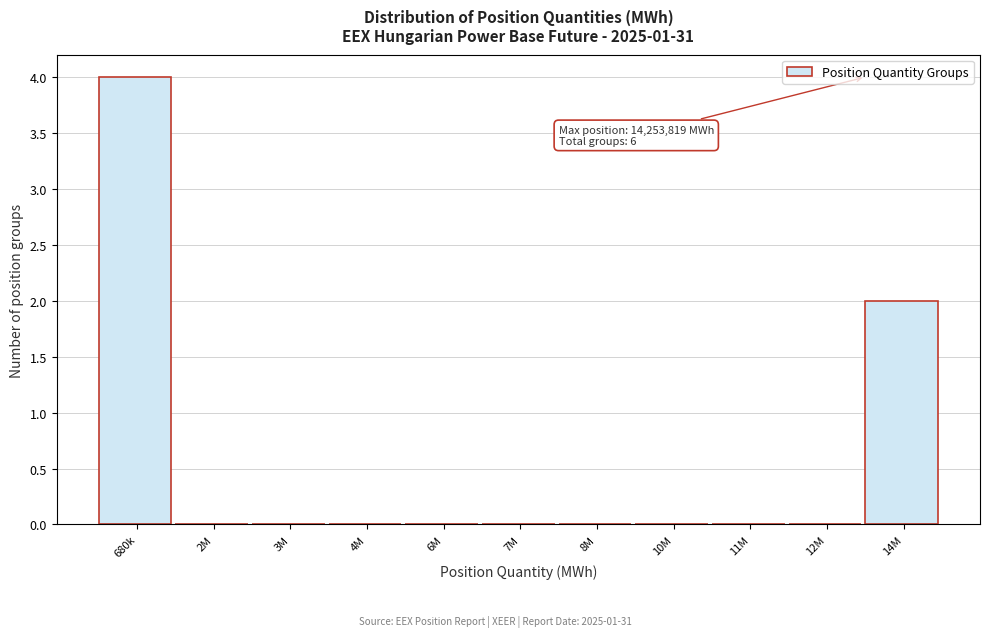

Reading left to right, extract all data points from this chart.

680k=4	2M=0	3M=0	4M=0	6M=0	7M=0	8M=0	10M=0	11M=0	12M=0	14M=2